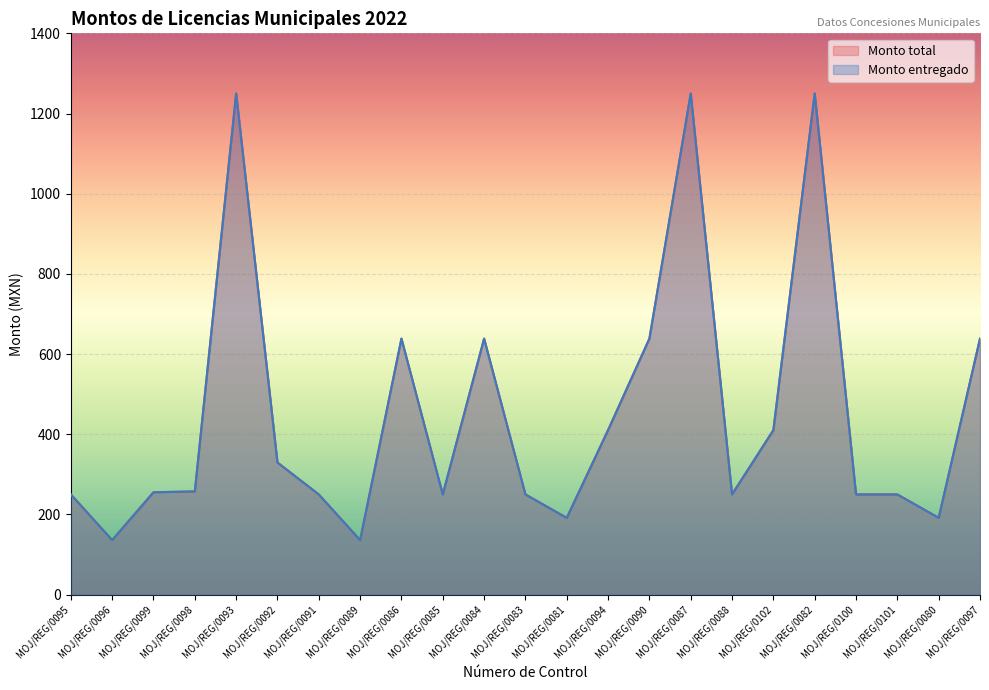

What are all the series names shown in the legend?

Monto total, Monto entregado